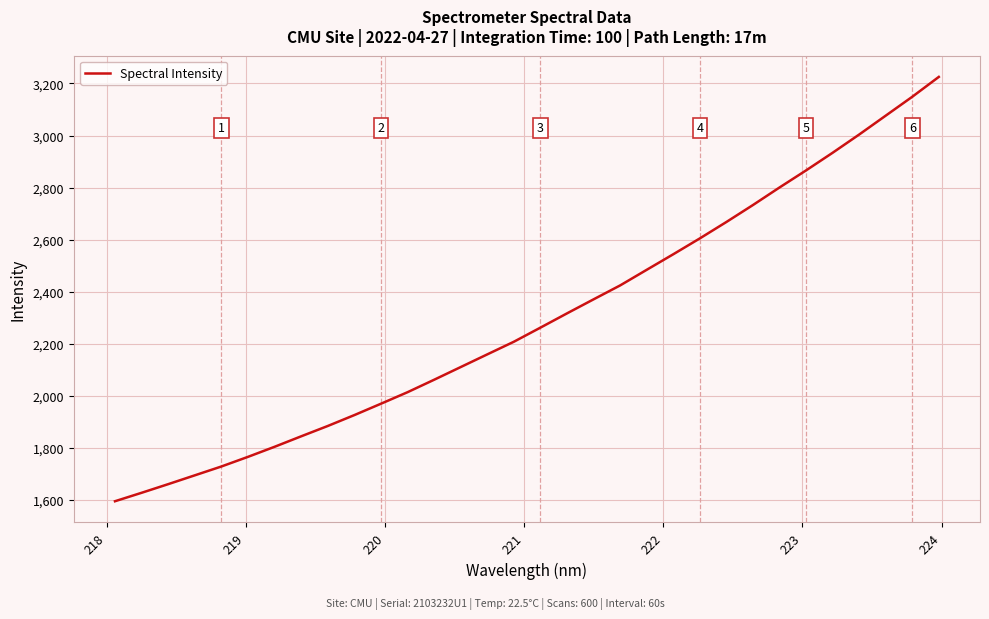

What is the difference between the maximum and minimum values?

1629.3